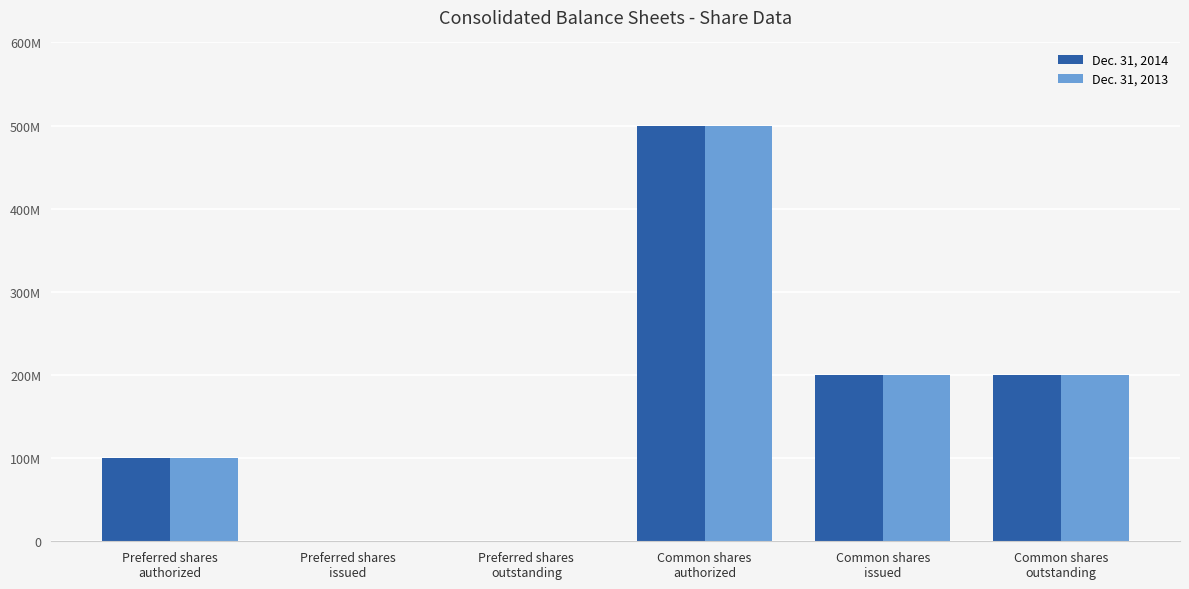

Rank the series by their maximum value, from lowest to highest.

Dec. 31, 2014, Dec. 31, 2013